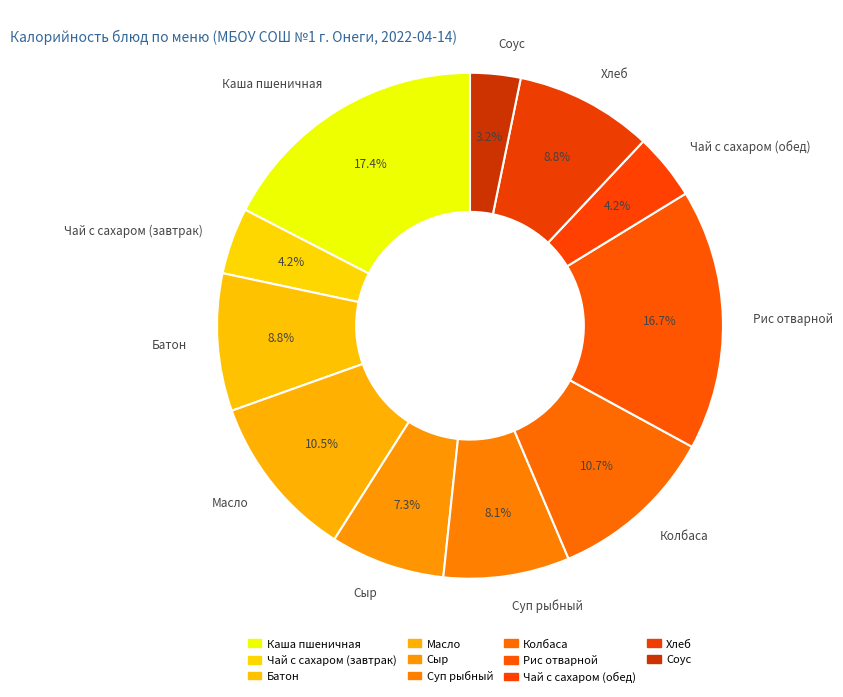

To the nearest percent, what is the average slice percentage?

9%